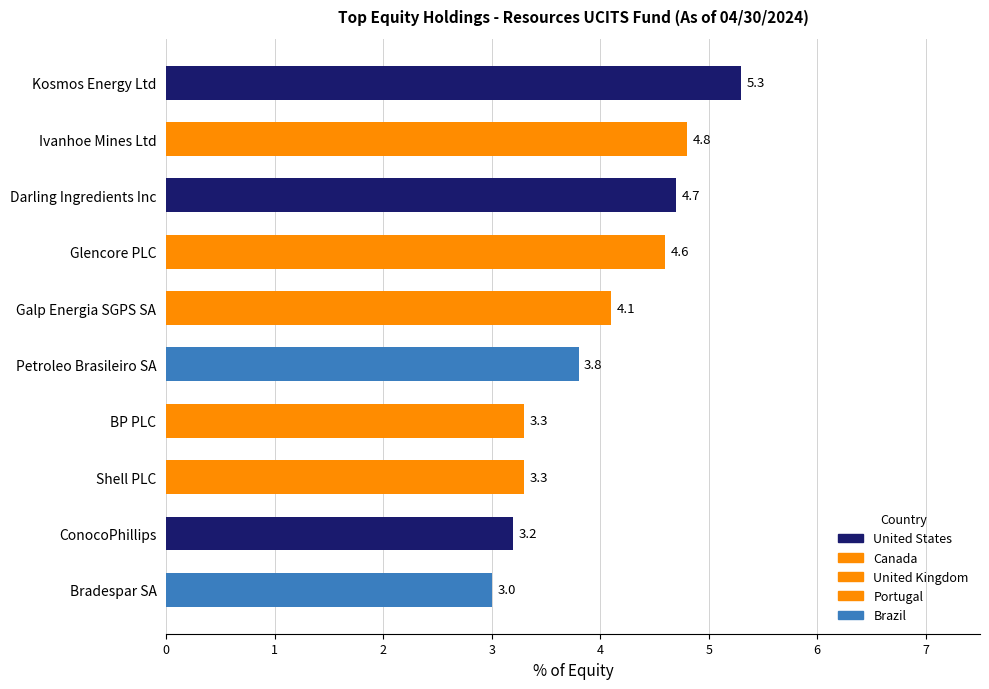

What is the maximum value shown in the chart?

5.3